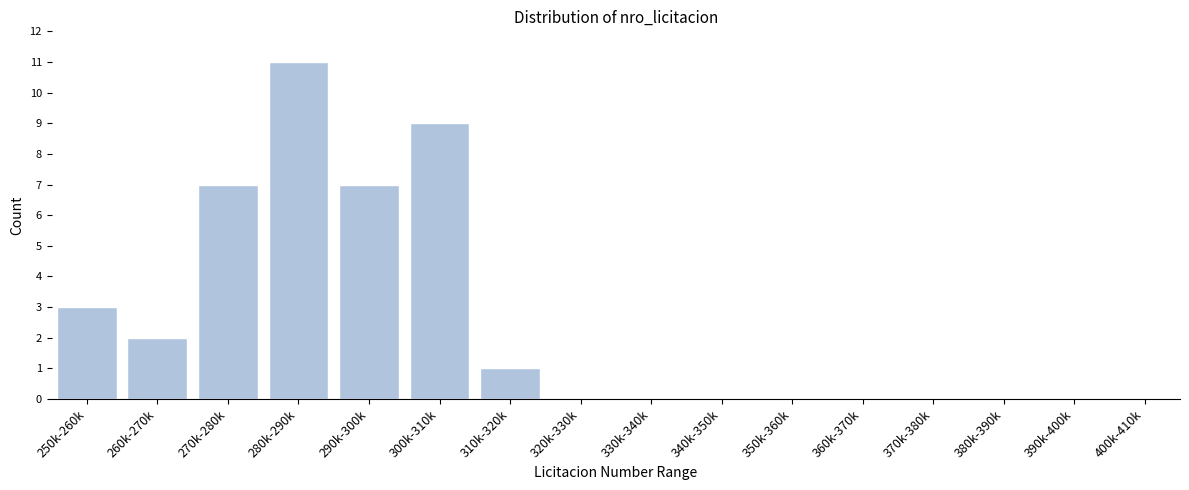

Reading left to right, what are all the values shown in this chart?

250k-260k=3	260k-270k=2	270k-280k=7	280k-290k=11	290k-300k=7	300k-310k=9	310k-320k=1	320k-330k=0	330k-340k=0	340k-350k=0	350k-360k=0	360k-370k=0	370k-380k=0	380k-390k=0	390k-400k=0	400k-410k=0